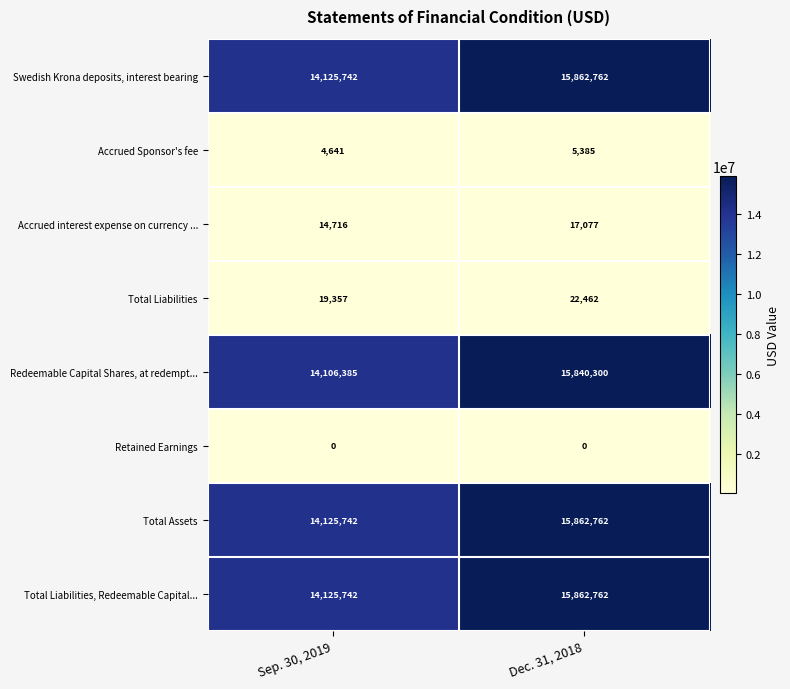

How many data points does each series have?

2